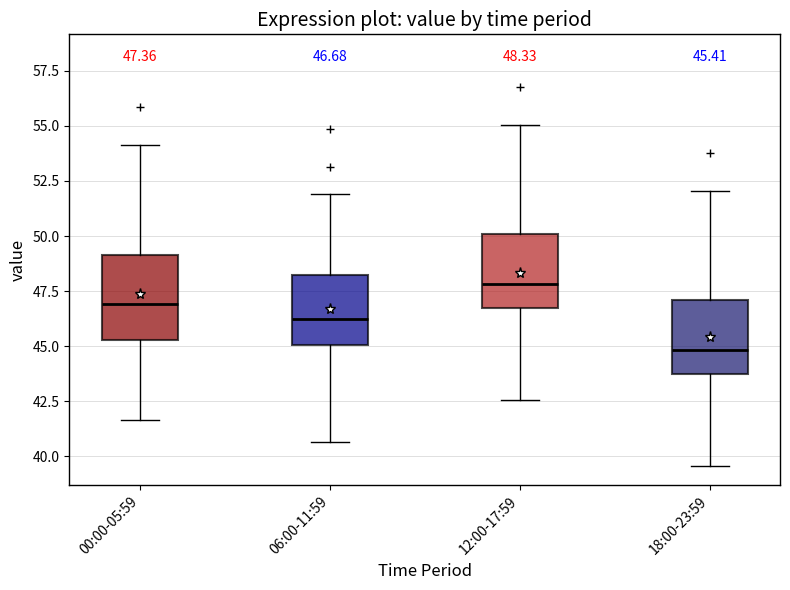

Which box has the lowest median line?

18:00-23:59